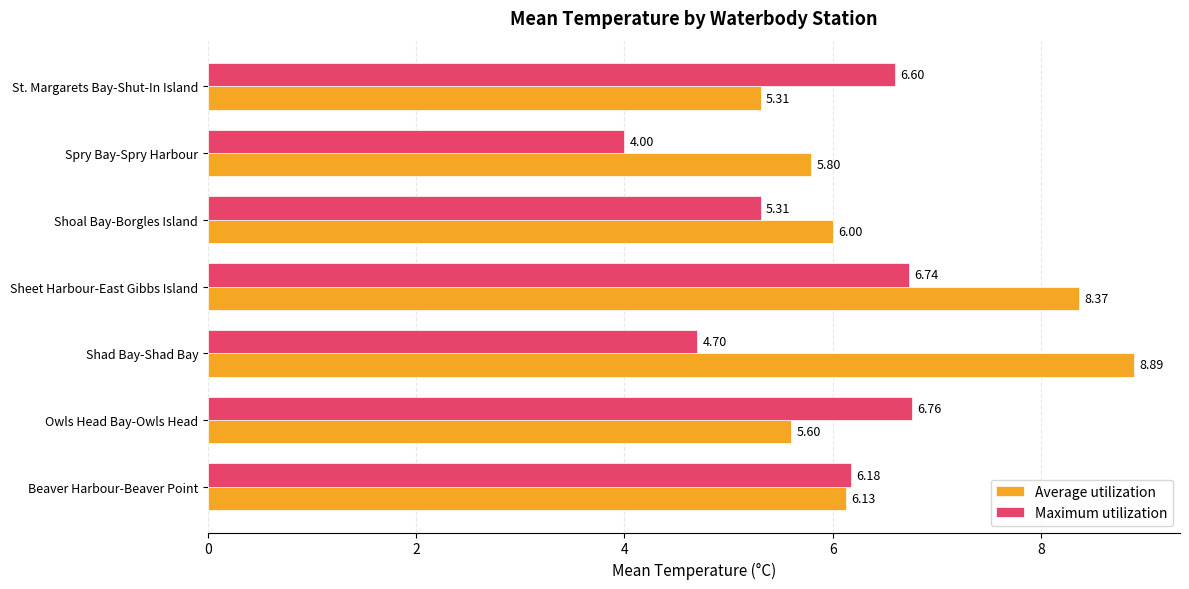

What is the difference between the maximum and minimum values in the Average utilization series?

3.6